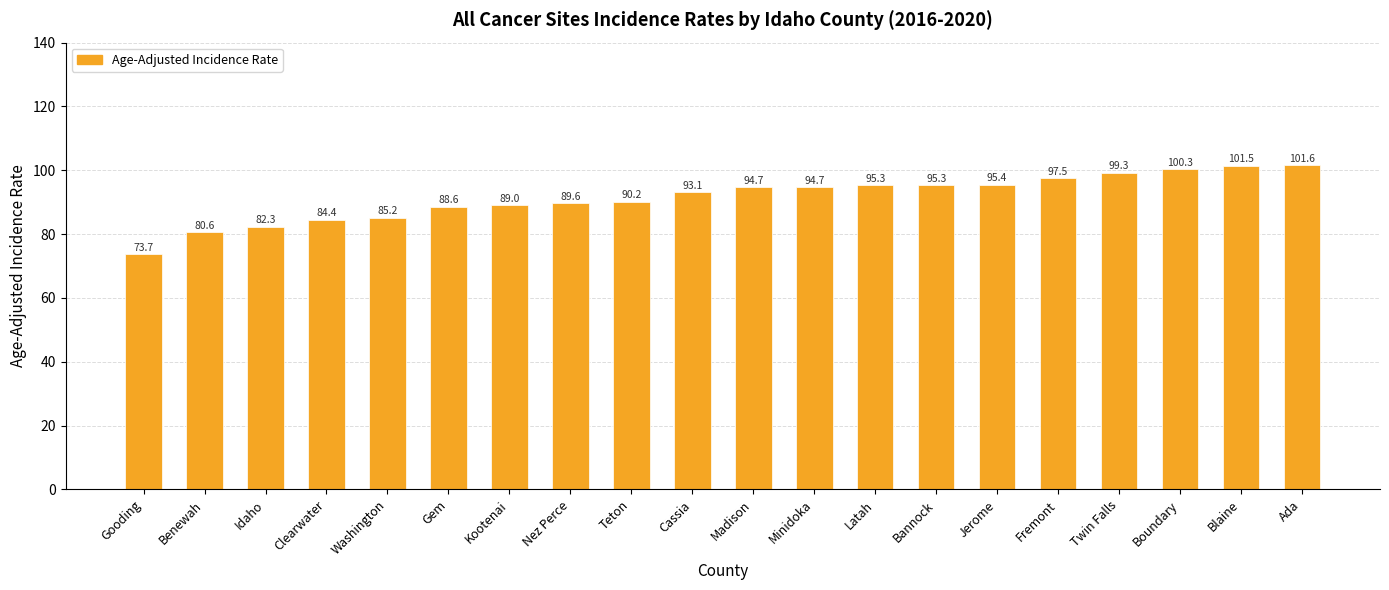

What is the label of the 9th bar from the right?

Minidoka